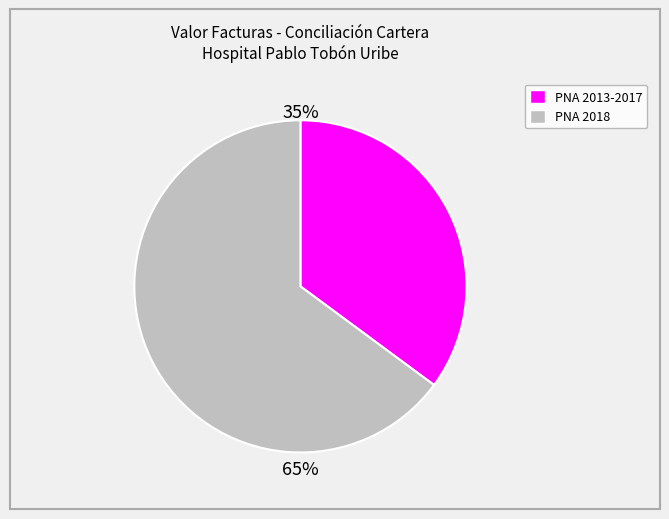

Is there any slice that represents more than half of the pie?

Yes